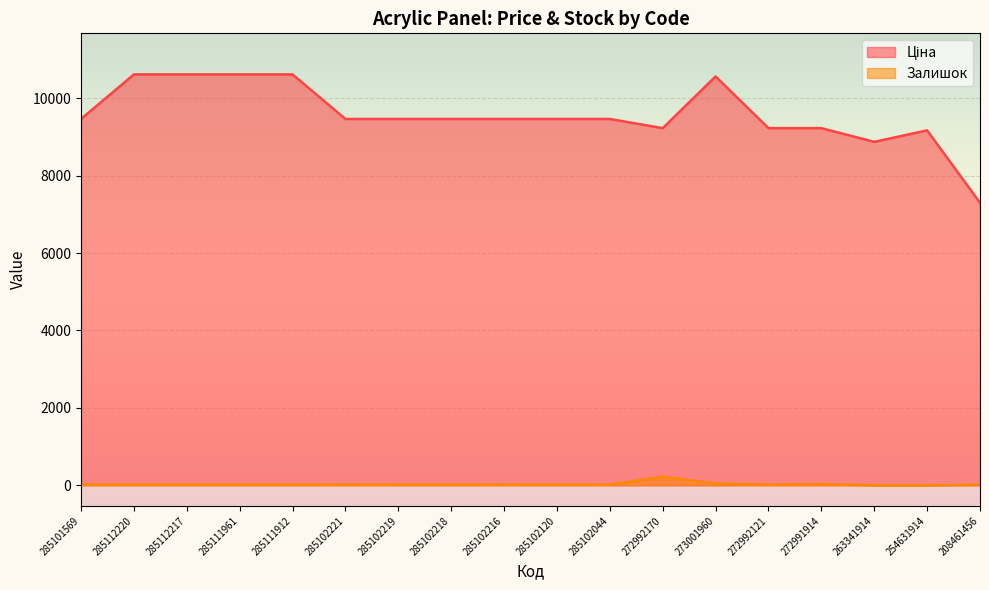

What is the difference between the maximum and minimum values in the Залишок series?

221.0